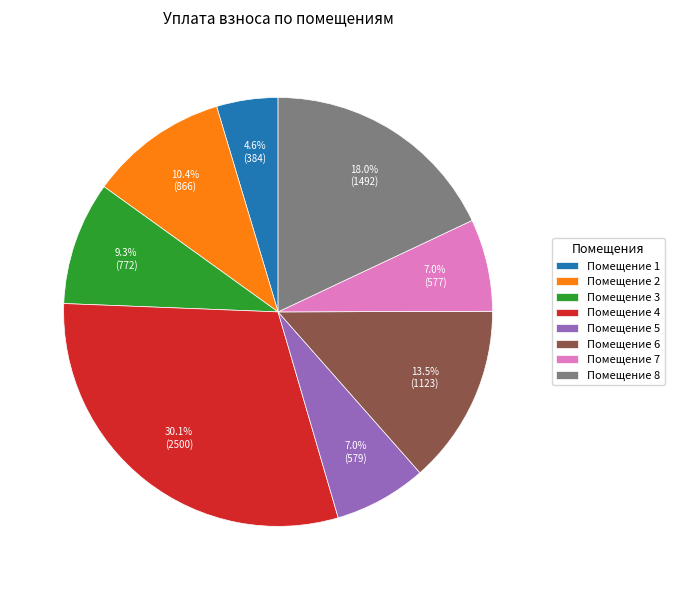

How much of the chart is everything except Помещение 7?

93.0%